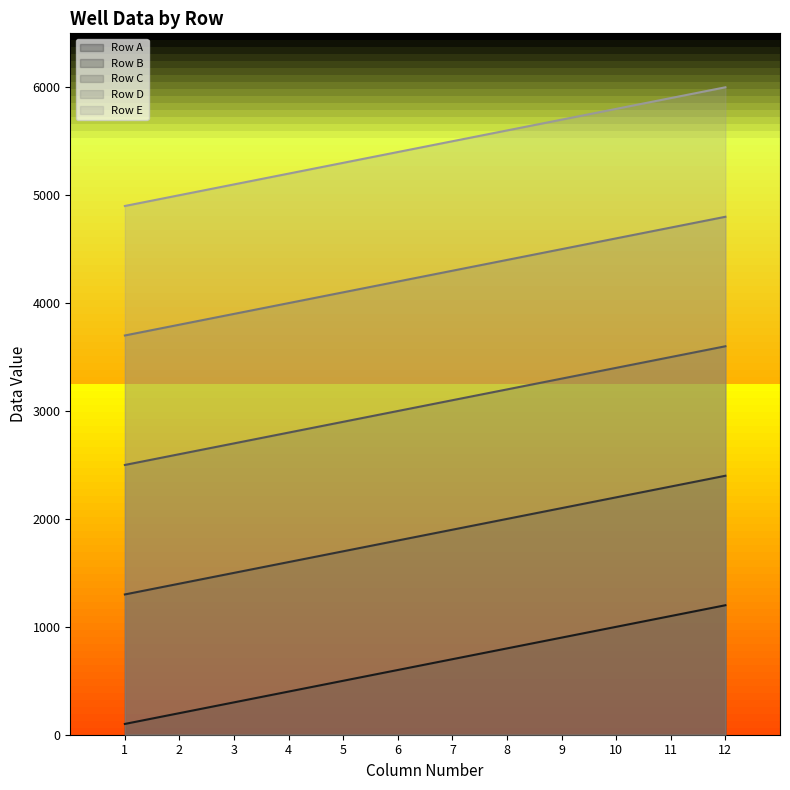

True or false: Row C has a value of 3400 at 10.

True